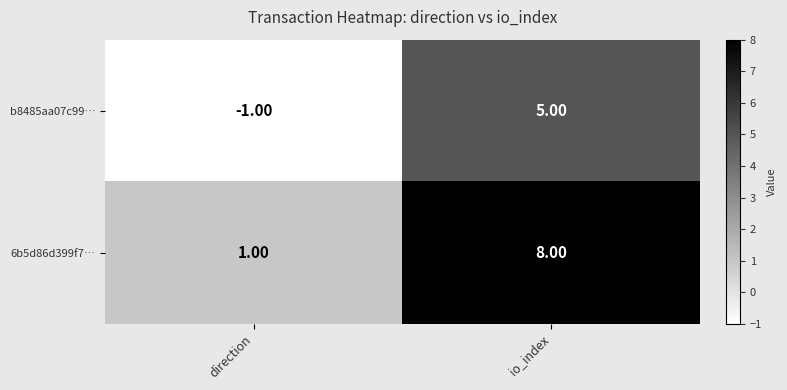

What is the difference between the maximum and minimum values in the b8485aa07c99… series?

6